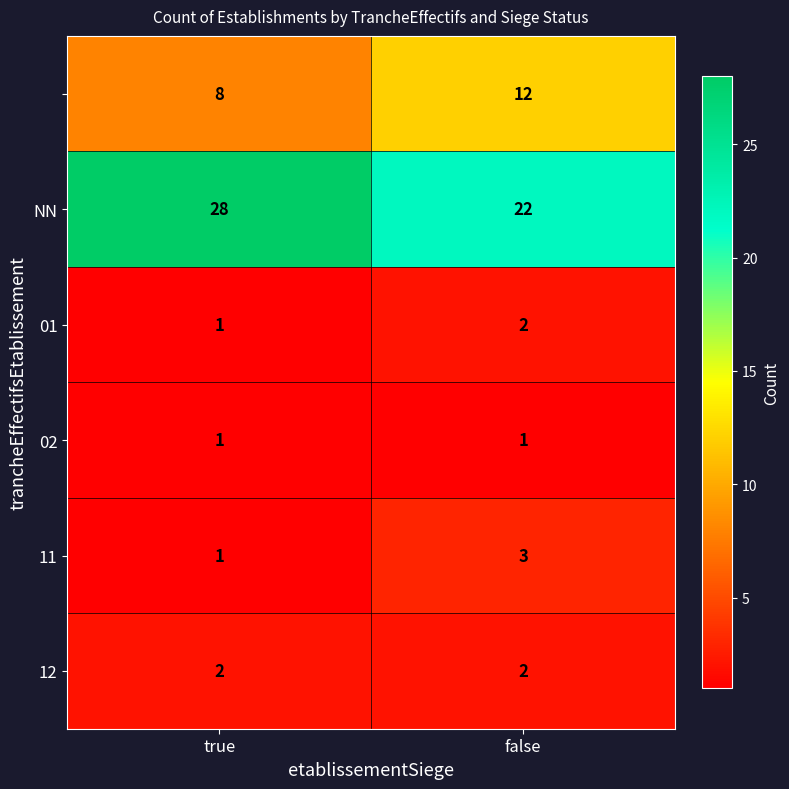

At which category is the sum across all series the highest?

false